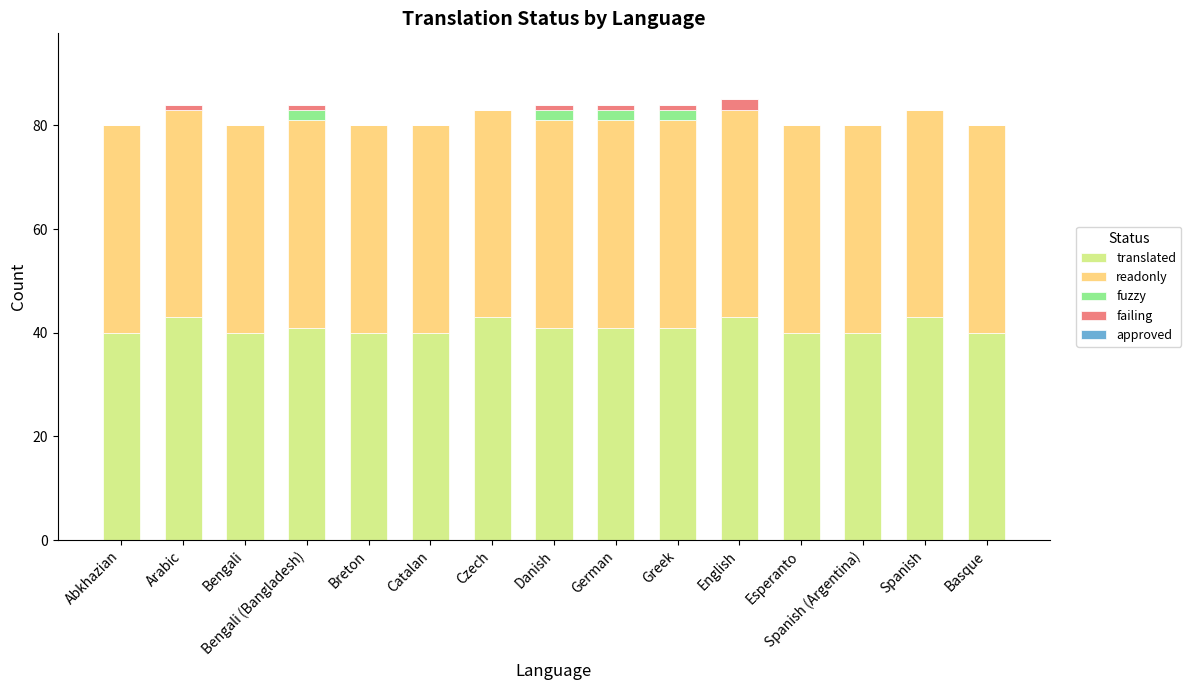

What is the total value across all series at Catalan?

80